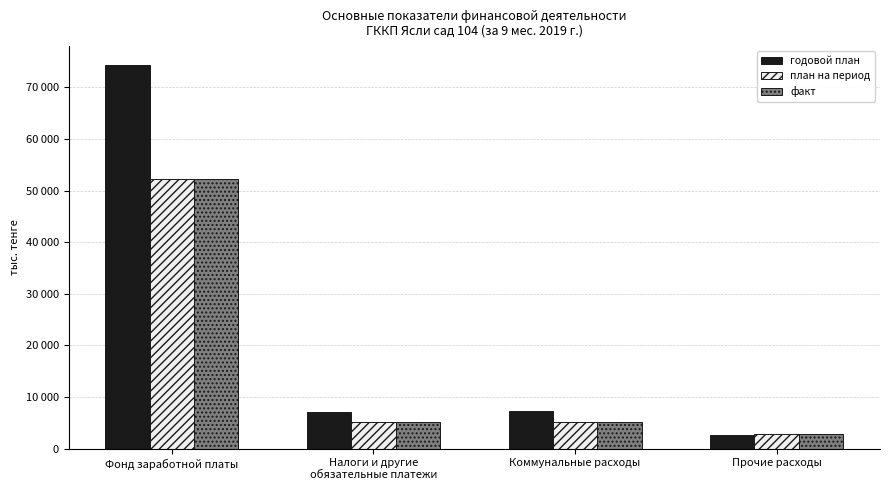

Which category has the highest value in the план на период series?

Фонд заработной платы